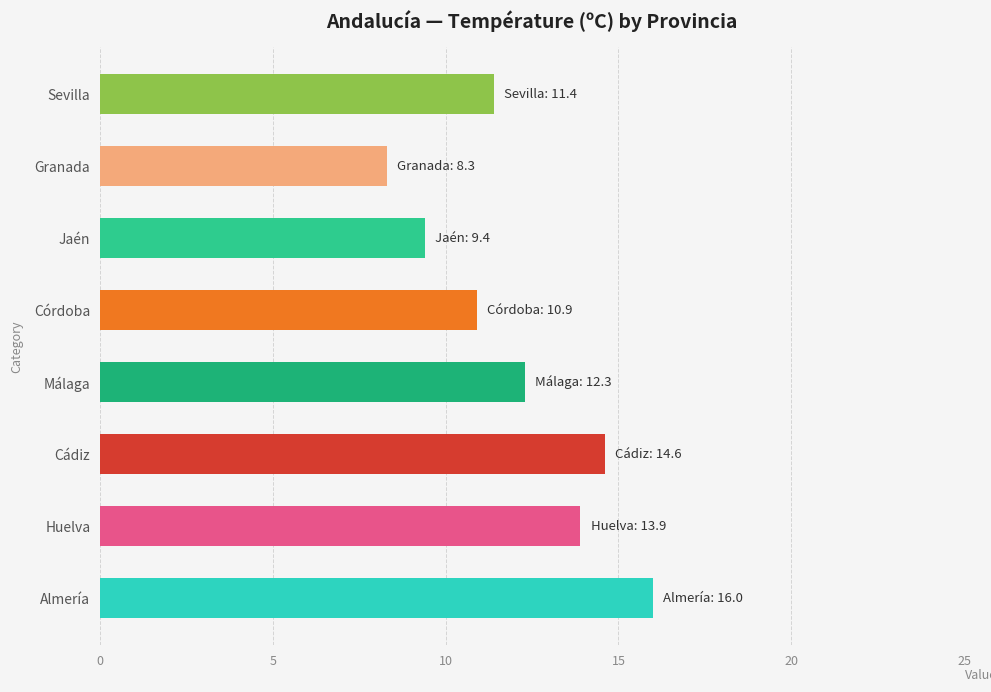

How many values exceed 12?

4